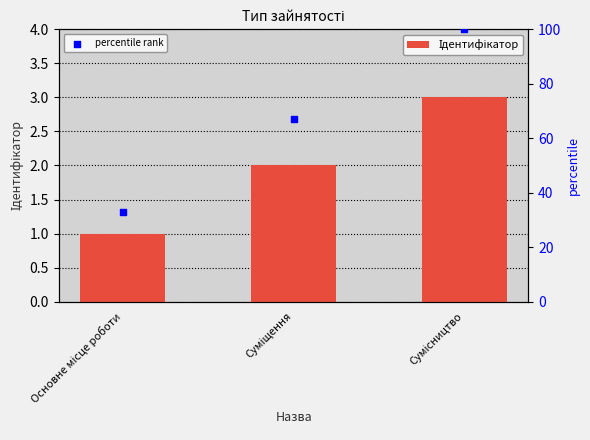

Is the value of percentile rank at Суміщення greater than the value of Ідентифікатор at Сумісництво?

Yes